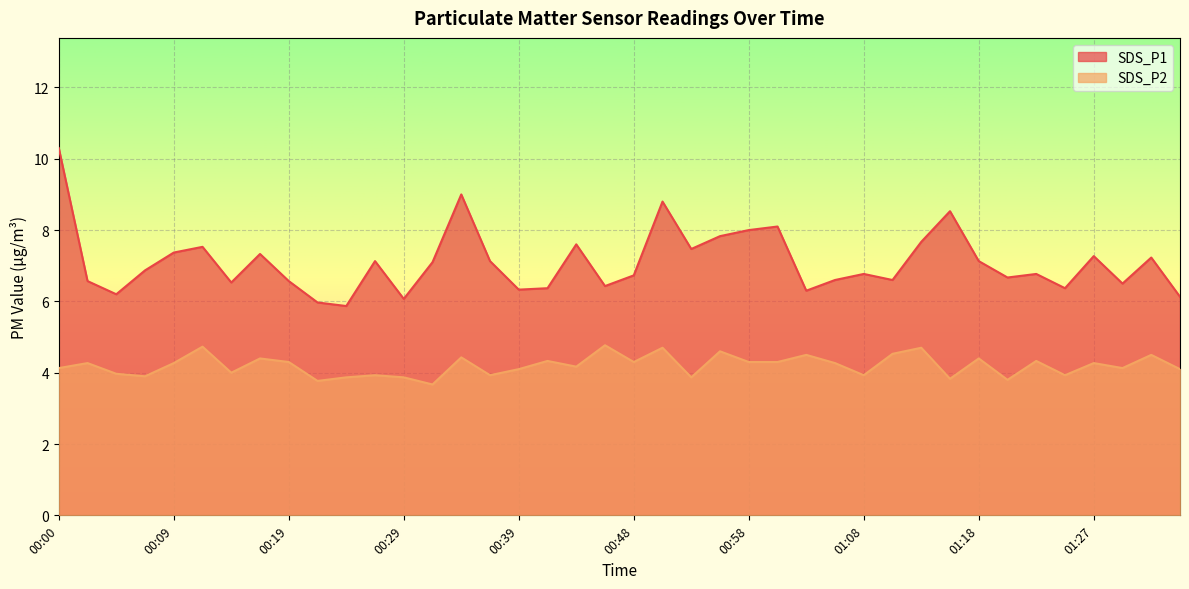

At how many categories does at least one series exceed 8?

5